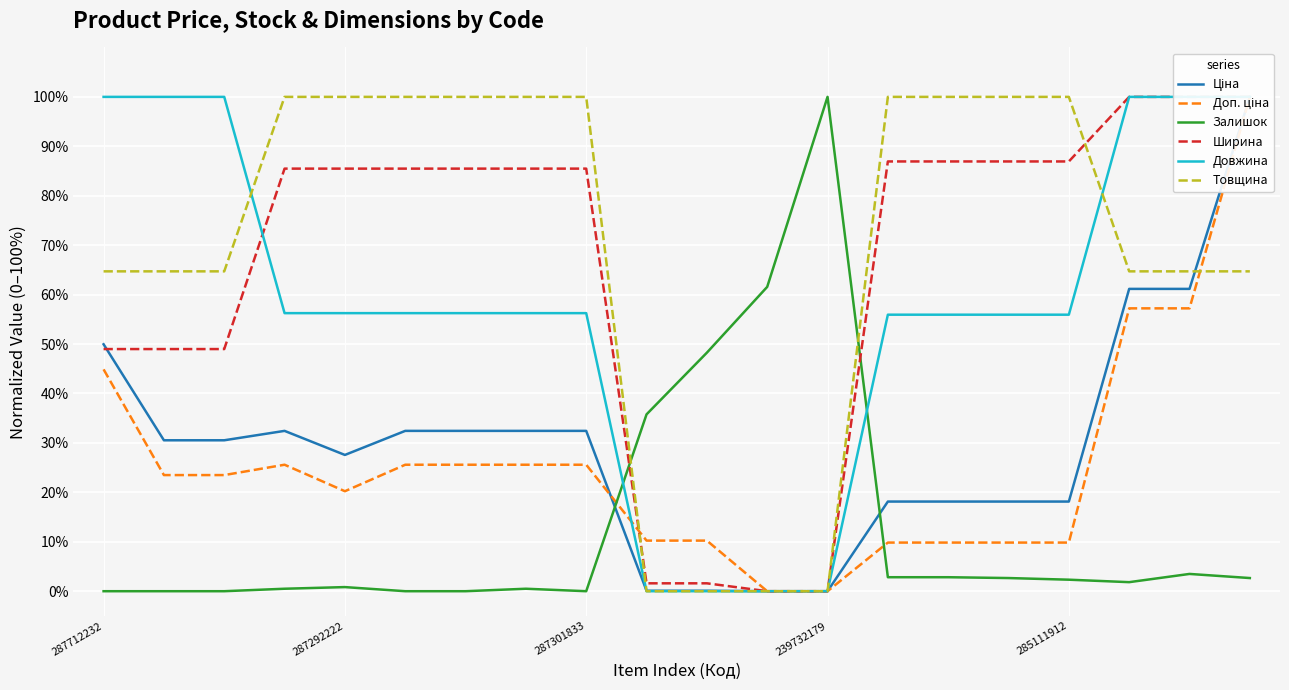

Which series ends up on top after the final intersection of Залишок and Товщина?

Товщина